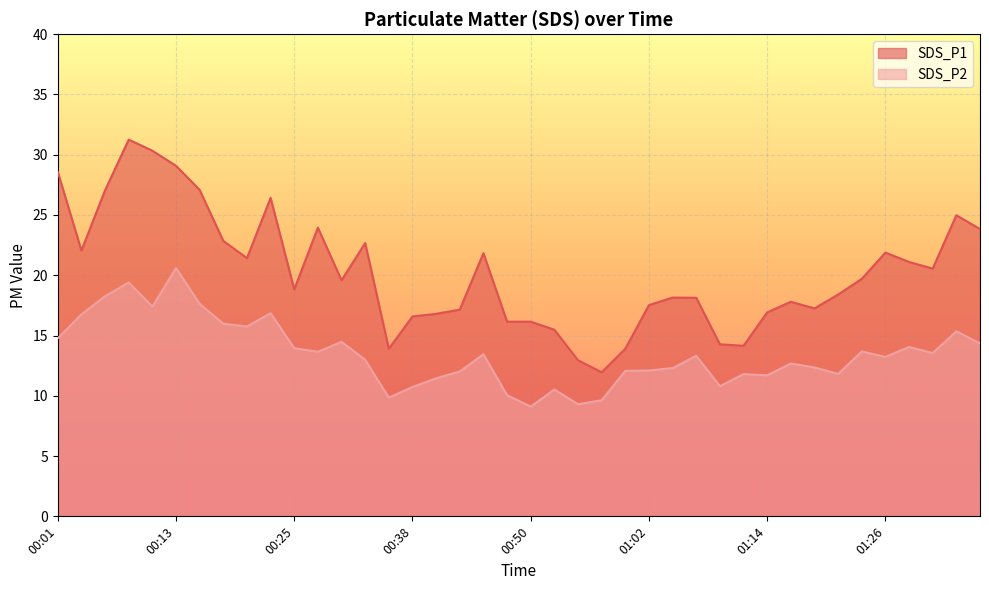

How many lines are shown in the chart?

2